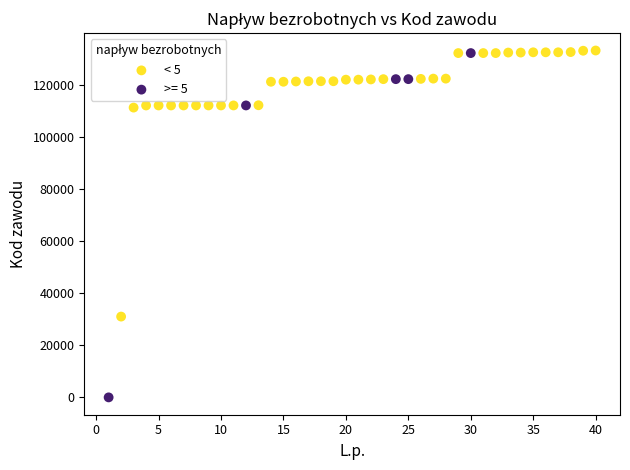

Which series has the largest Y range (max minus min)?

>= 5